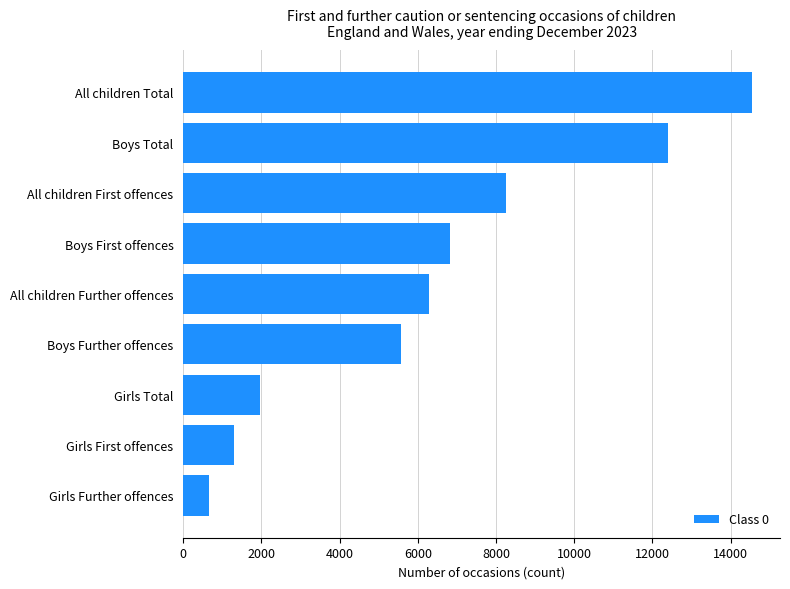

List the labels in order of value, smallest first.

Girls Further offences, Girls First offences, Girls Total, Boys Further offences, All children Further offences, Boys First offences, All children First offences, Boys Total, All children Total